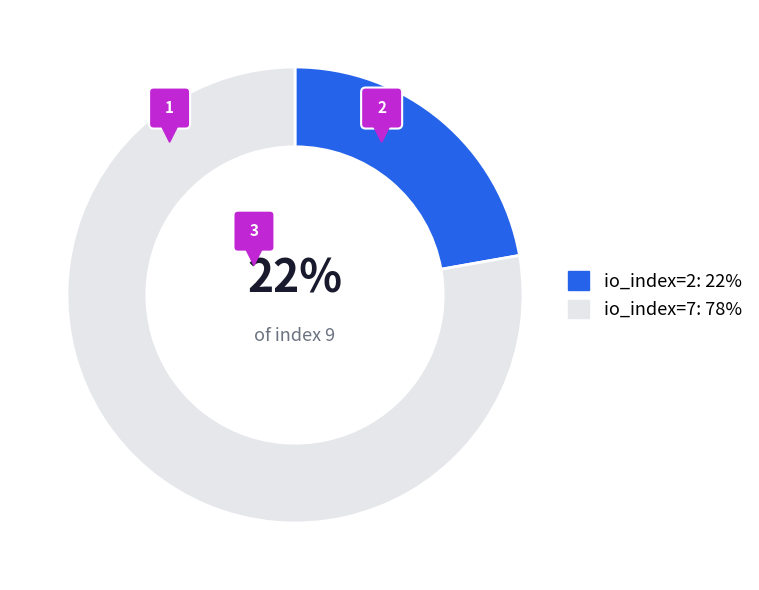

Which slice is the largest?

io_index=7